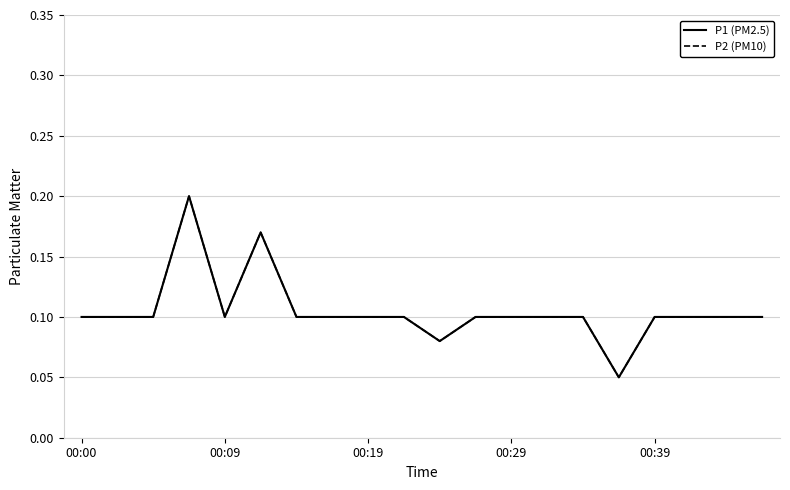

At which label does P2 (PM10) reach its peak?

00:29